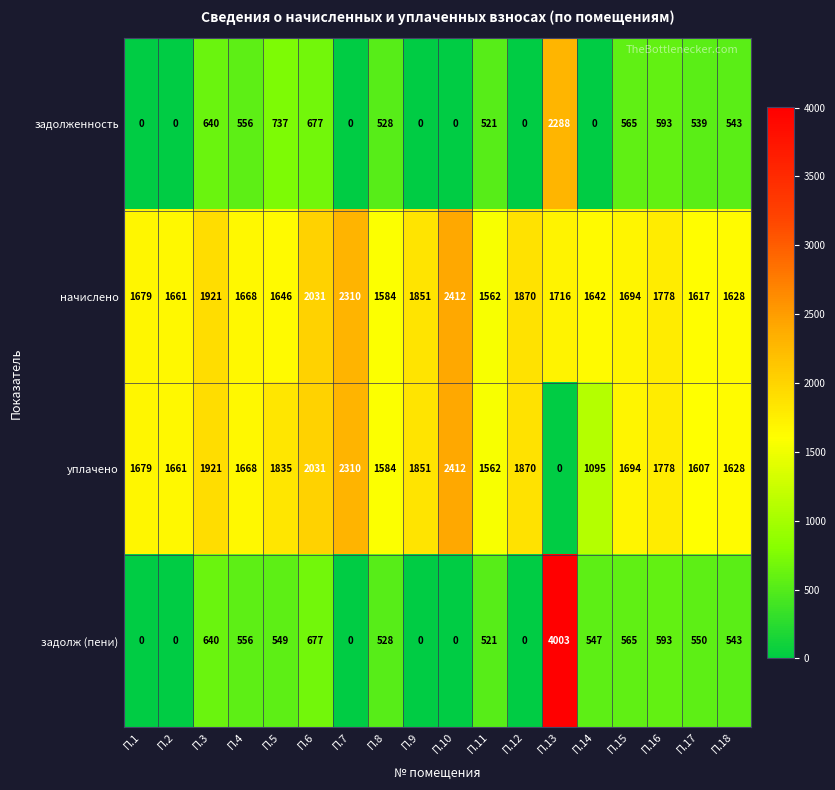

What is the difference between the highest and lowest values at П.15?

1129